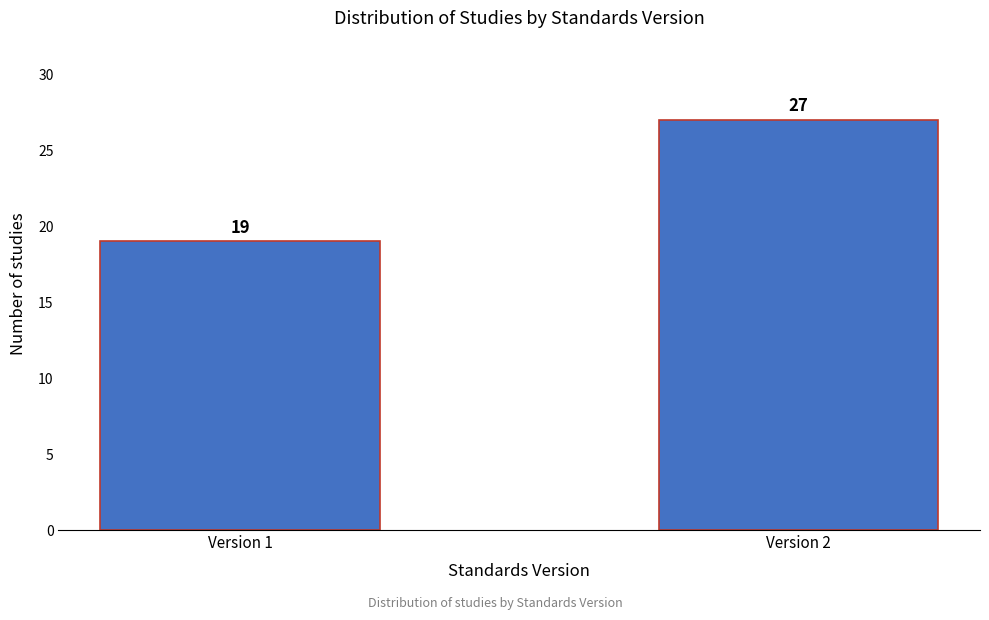

Reading right to left, transcribe all the data shown in this chart.

Version 2=27	Version 1=19